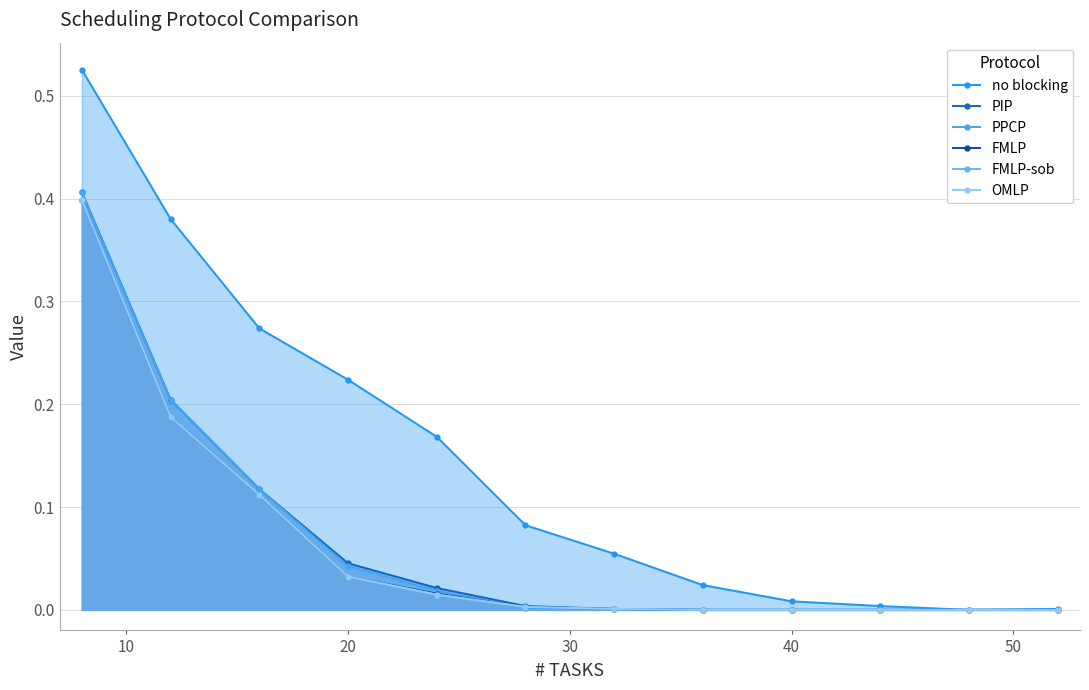

What are all the series names shown in the legend?

no blocking, PIP, PPCP, FMLP, FMLP-sob, OMLP